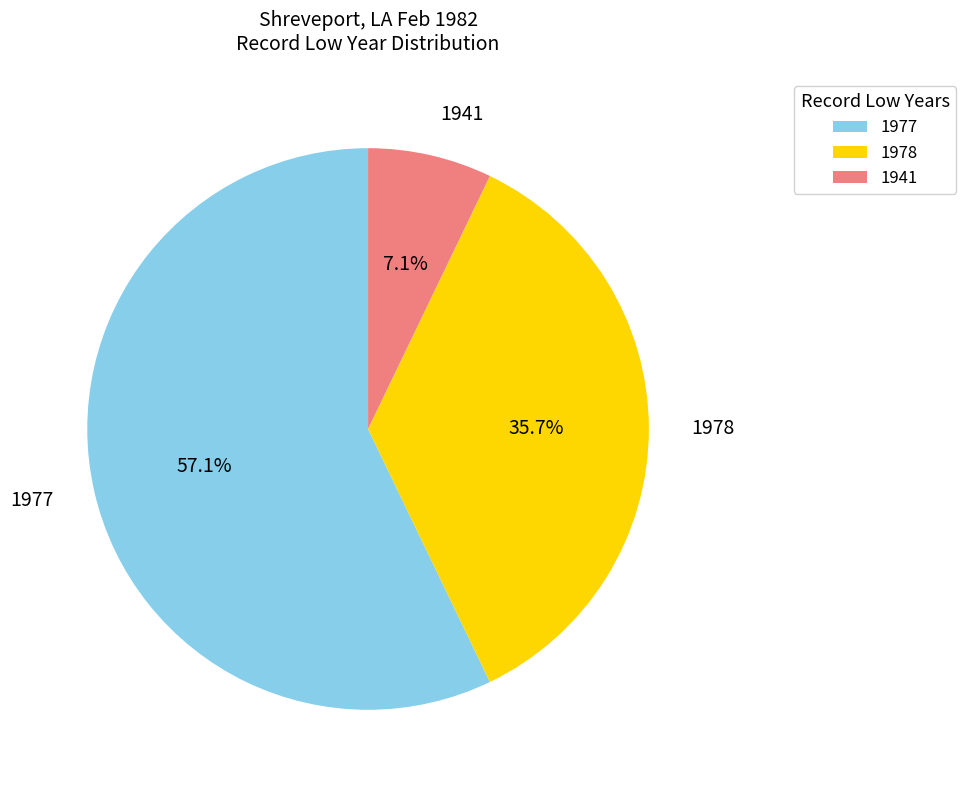

What is the smallest slice in the pie chart?

1941